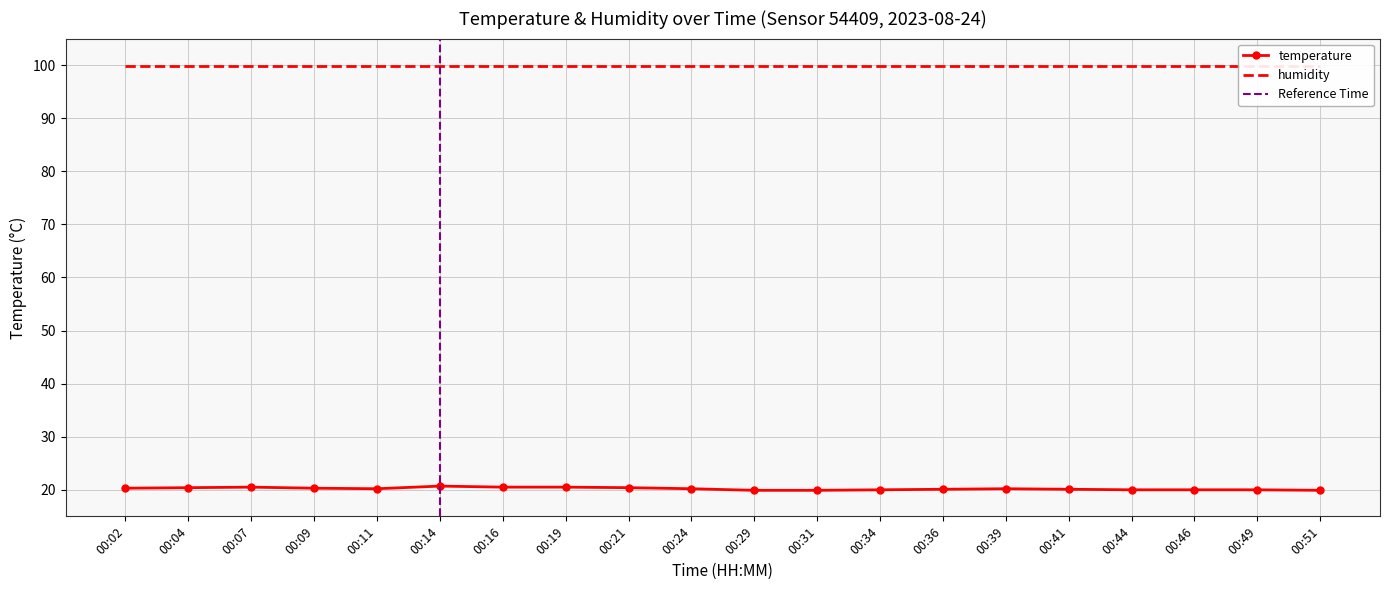

What is the approximate value at 00:07?

20.5